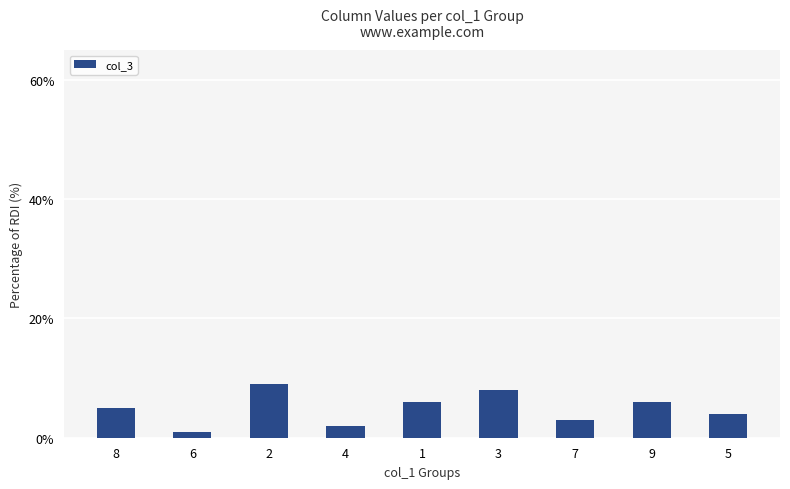

What is the sum of all values?

44